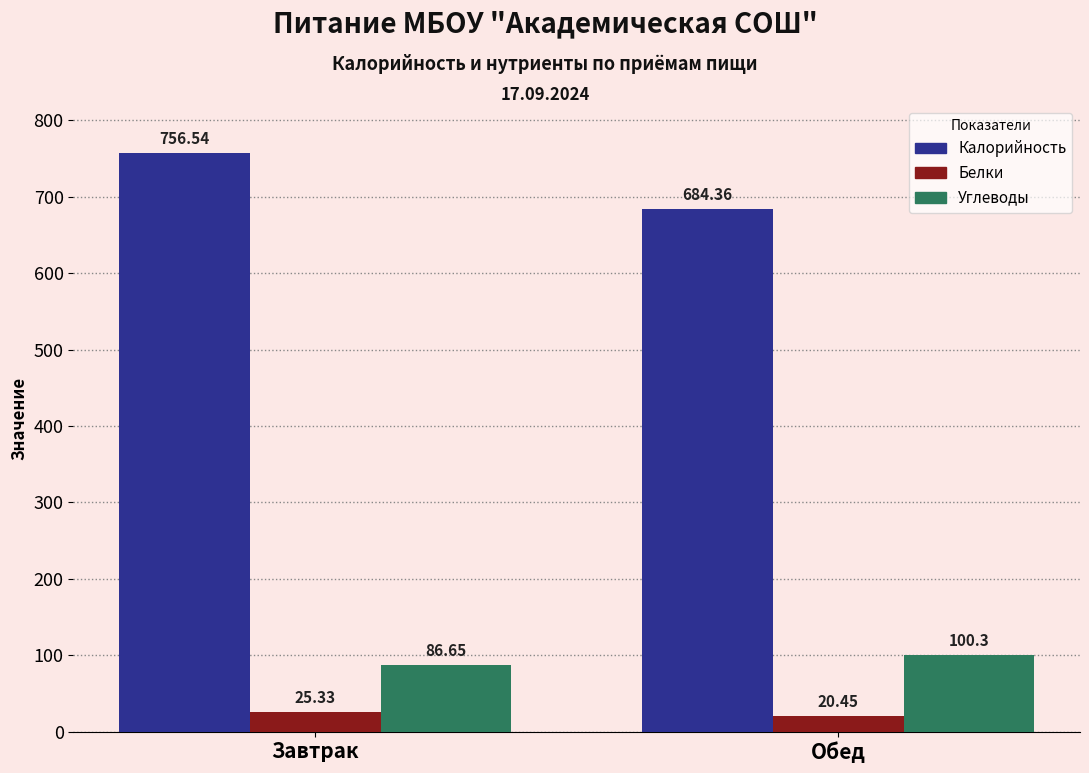

Between Завтрак and Обед, which series saw the biggest shift?

Калорийность